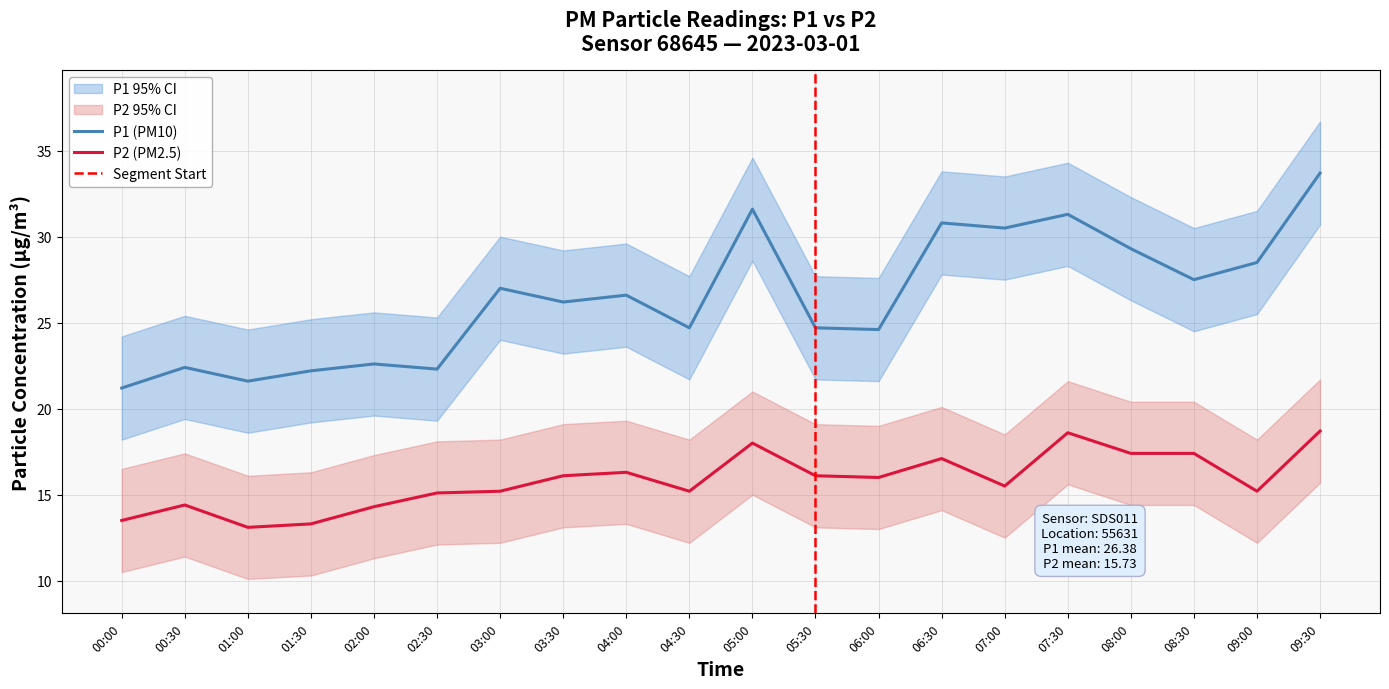

What is the total value across all series at 09:00?

43.7